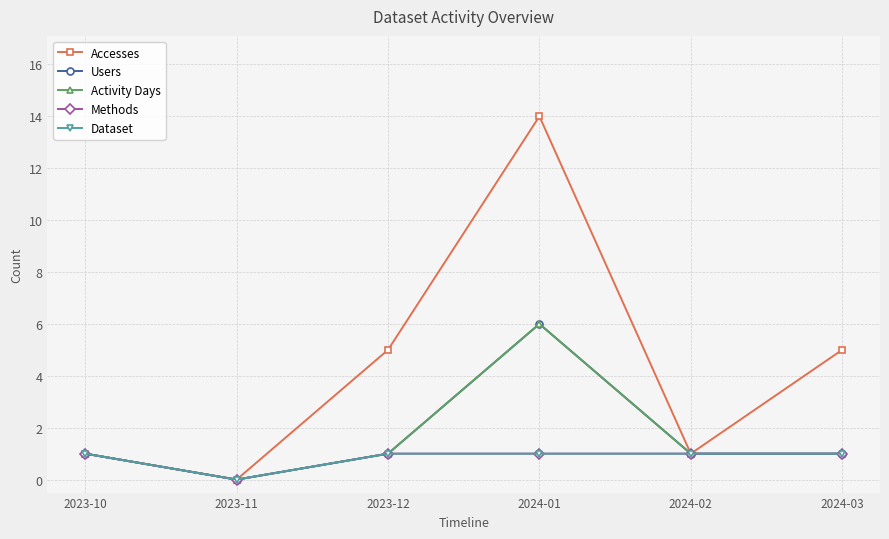

Reading left to right, list all the values displayed in this chart.

Accesses: 1	0	5	14	1	5
Users: 1	0	1	6	1	1
Activity Days: 1	0	1	6	1	1
Methods: 1	0	1	1	1	1
Dataset: 1	0	1	1	1	1